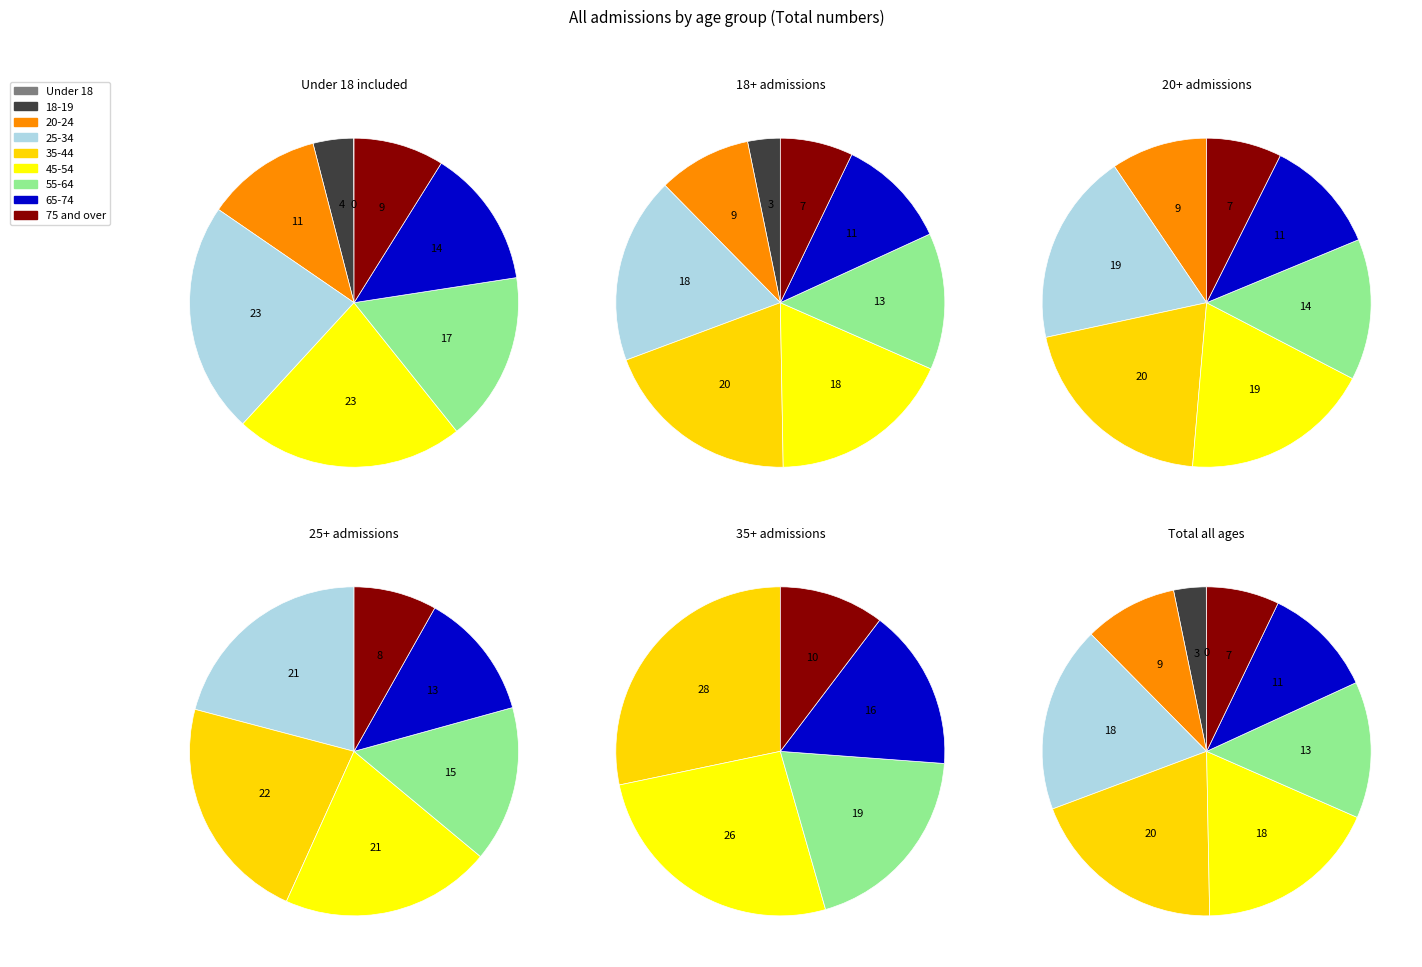

Between 55-64 and 25-34, which is larger?

25-34